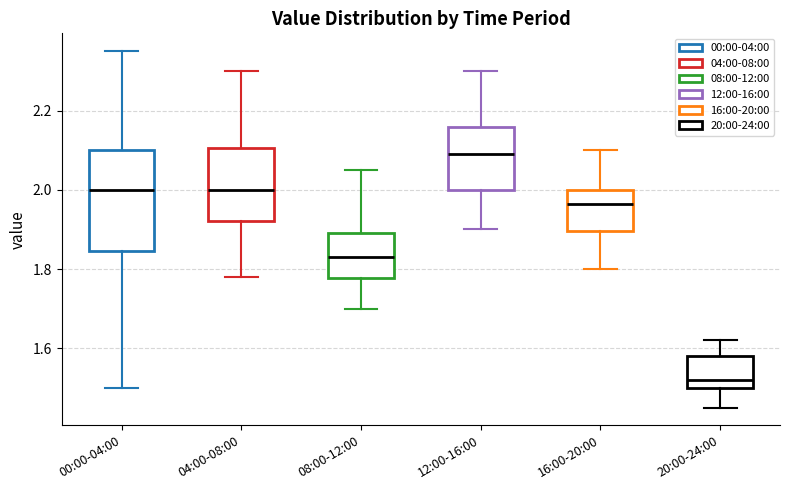

Reading left to right, transcribe this box plot: for each box, give where its median line is, the range the box spans, and where its two whiskers end, as read against the y-axis. The values are not printed on the chart, so give them approximately, as read against the axis.

00:00-04:00: median 2.00, box 1.84 to 2.10, whiskers 1.50 to 2.36
04:00-08:00: median 2.00, box 1.92 to 2.10, whiskers 1.78 to 2.30
08:00-12:00: median 1.84, box 1.78 to 1.90, whiskers 1.70 to 2.06
12:00-16:00: median 2.10, box 2.00 to 2.16, whiskers 1.90 to 2.30
16:00-20:00: median 1.96, box 1.90 to 2.00, whiskers 1.80 to 2.10
20:00-24:00: median 1.52, box 1.50 to 1.58, whiskers 1.46 to 1.62